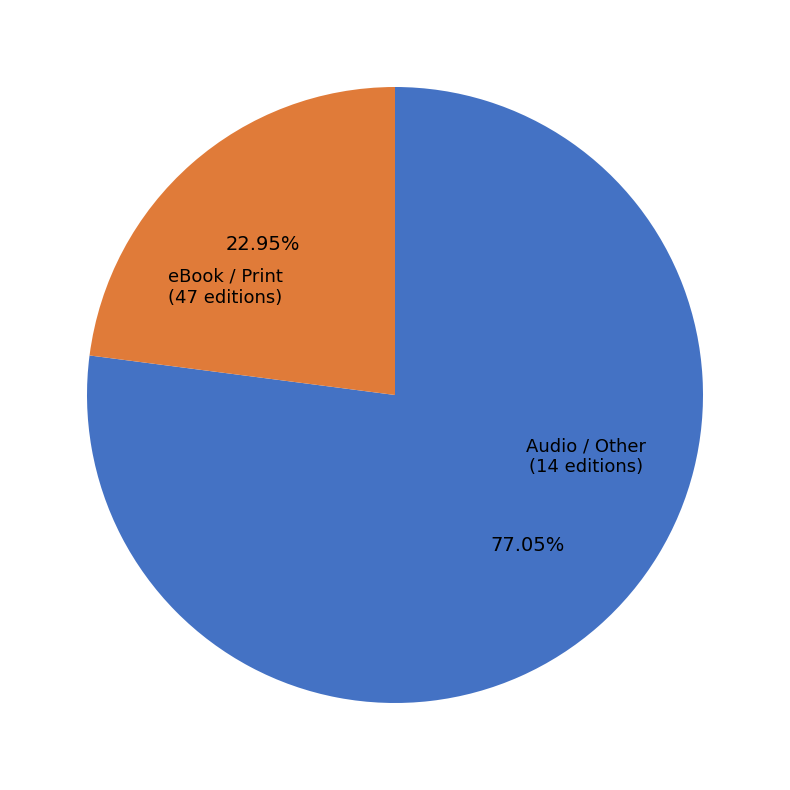

What is the smallest slice in the pie chart?

Audio / Other